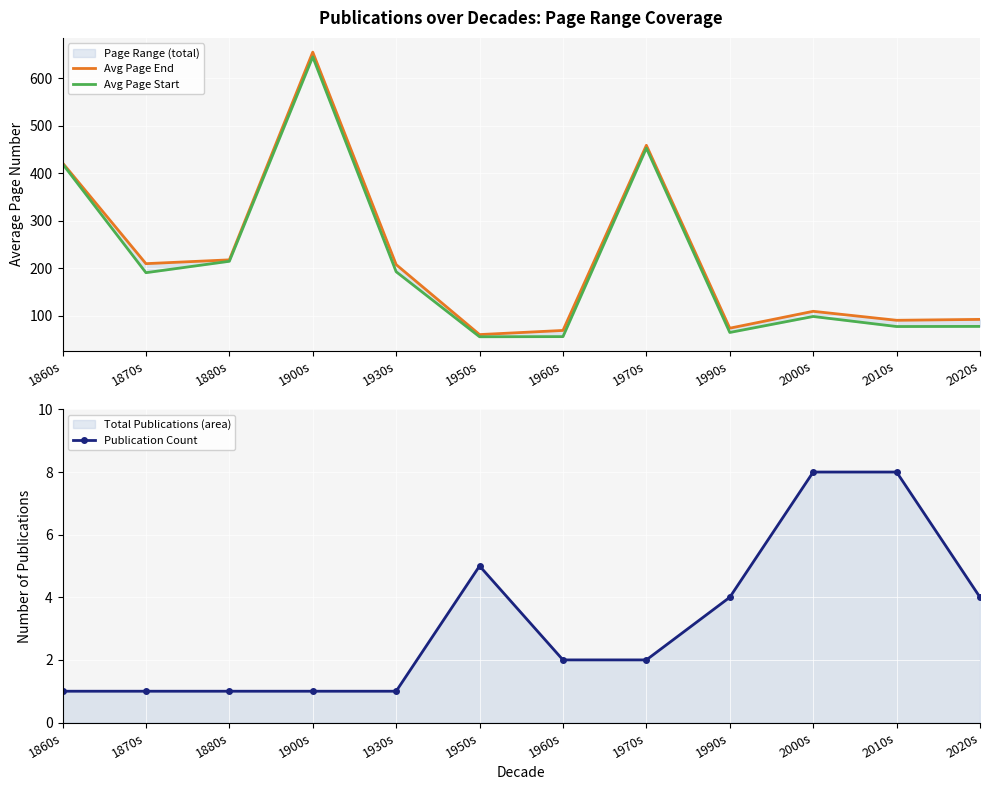

Which series has the largest total across all categories?

Avg Page End